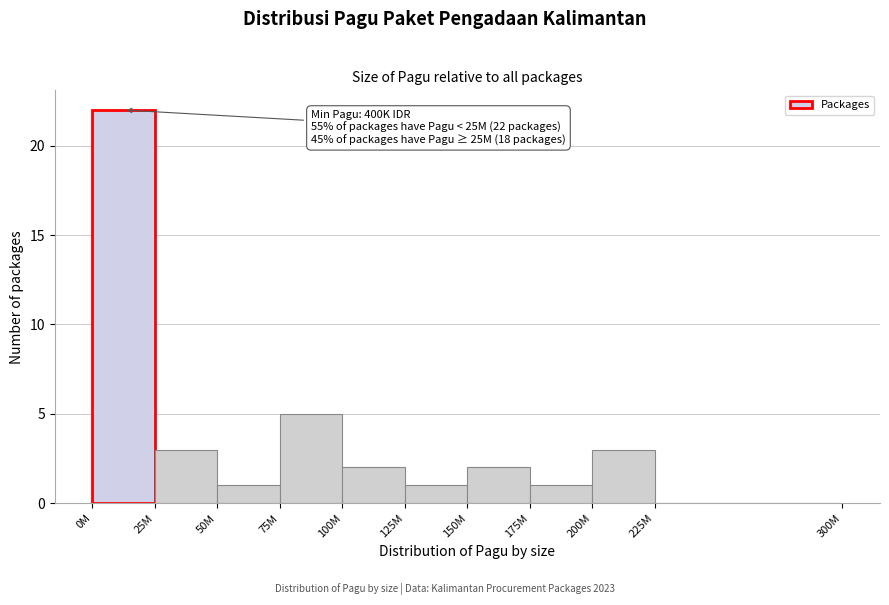

Reading left to right, transcribe all the data shown in this chart.

0M=22	25M=3	50M=1	75M=5	100M=2	125M=1	150M=2	175M=1	200M=3	225M=0